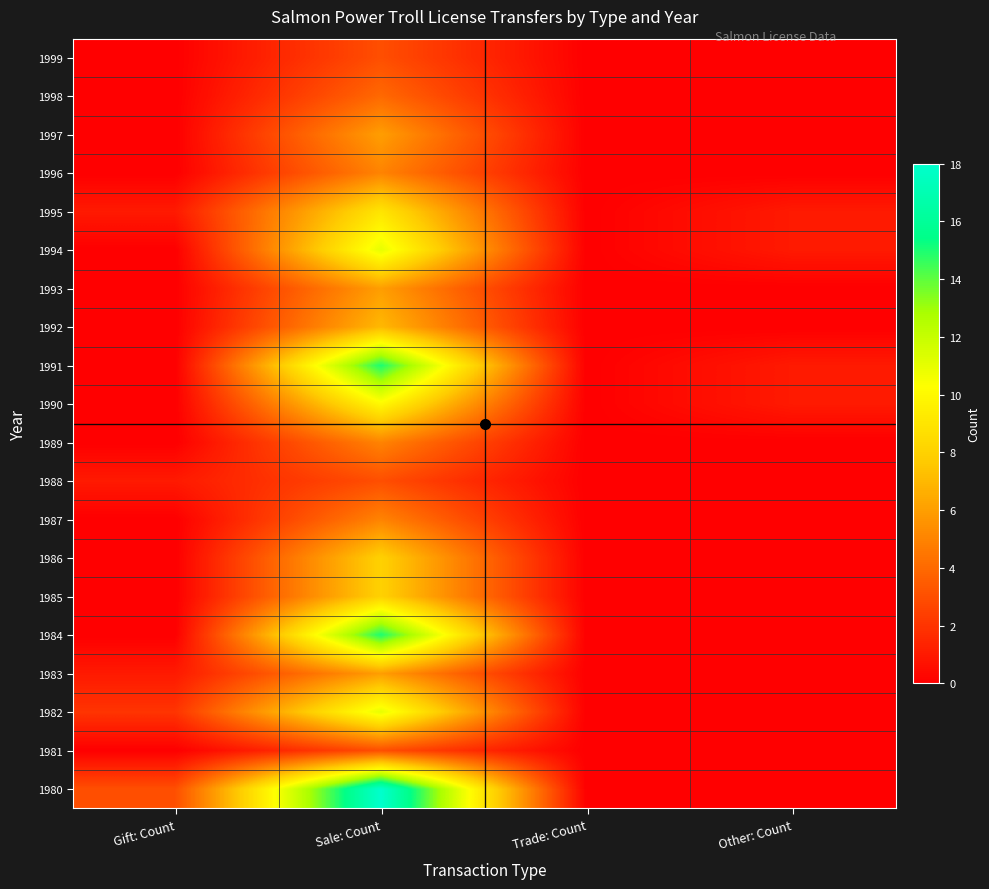

Between Trade: Count and Other: Count, which is larger?

Trade: Count